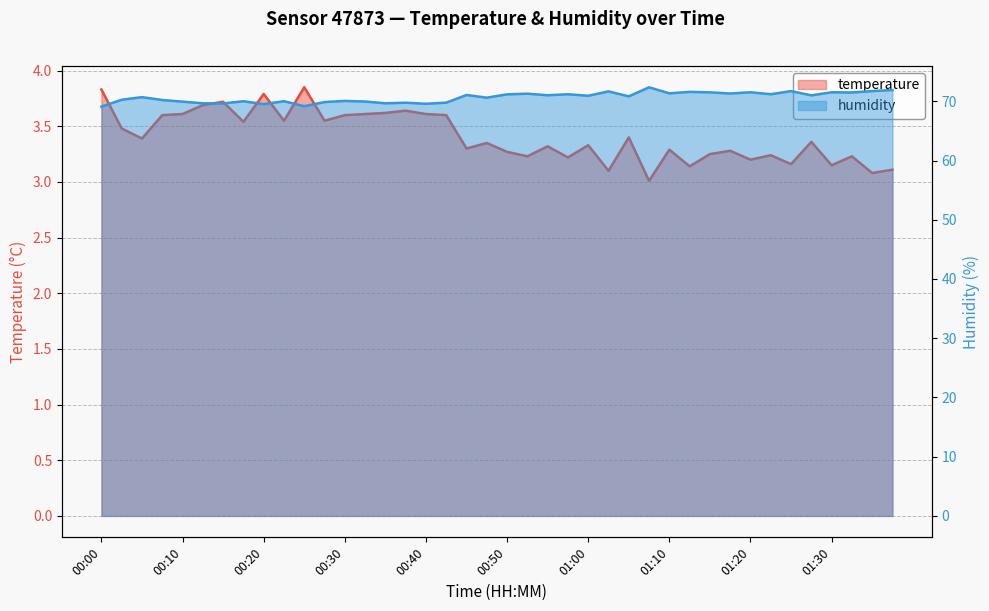

Is it true that temperature equals 6.5 at 00:13?

False